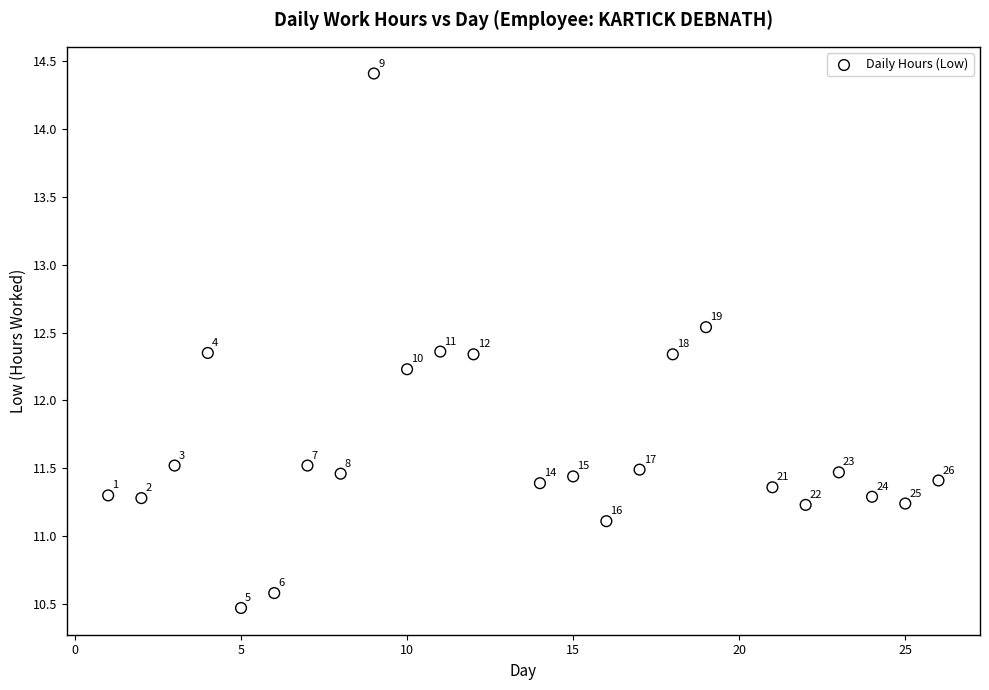

What Y value in the scatter plot is closest to 12?

12.2